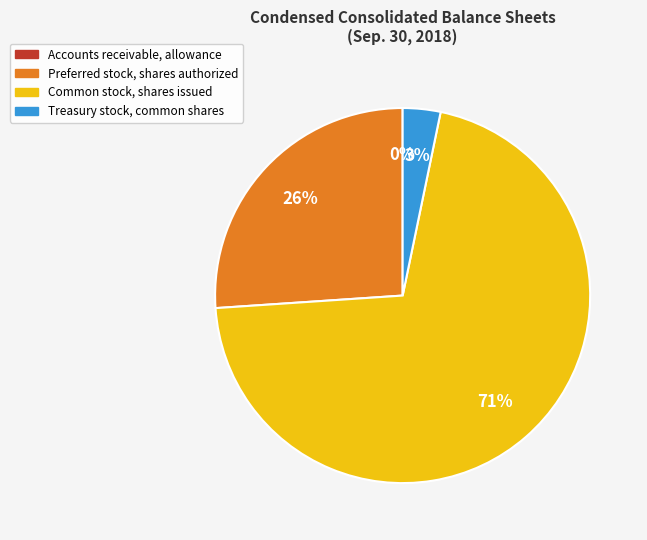

To the nearest percent, what portion does Treasury stock, common shares represent?

3%